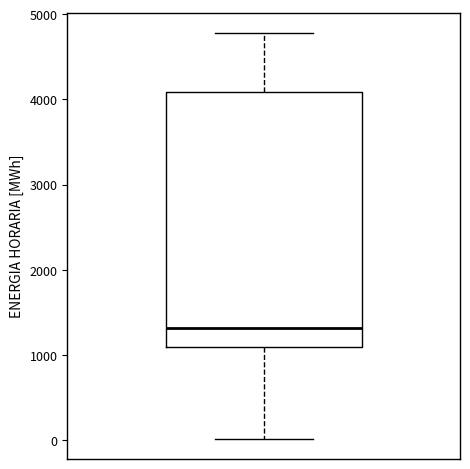

Read this box plot against the y-axis: the position of the median line, the range covered by the box, and the ends of both whiskers. The values are not printed on the chart, so give them approximately, as read against the axis.

median 1300, box 1100 to 4100, whiskers 0 to 4800